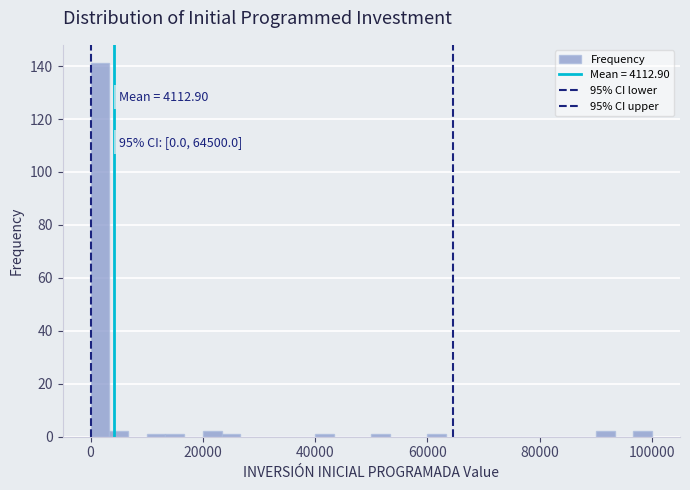

Around what value on the x-axis is the tallest bar? Give the approximate position of its centre, as read against the axis.

2000